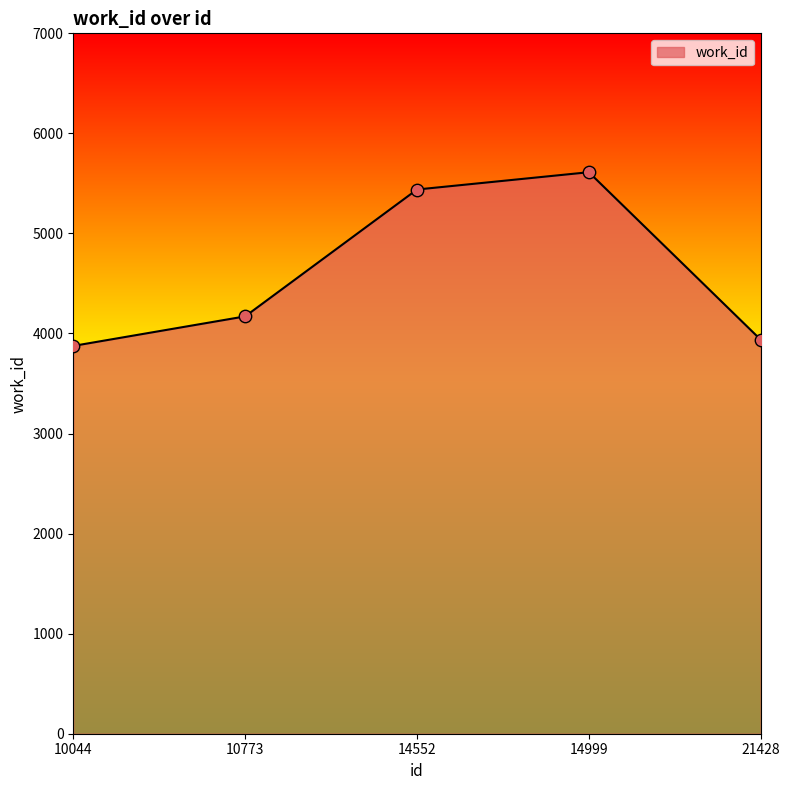

What is the ratio of the value at 10773 to the value at 14999?

0.7